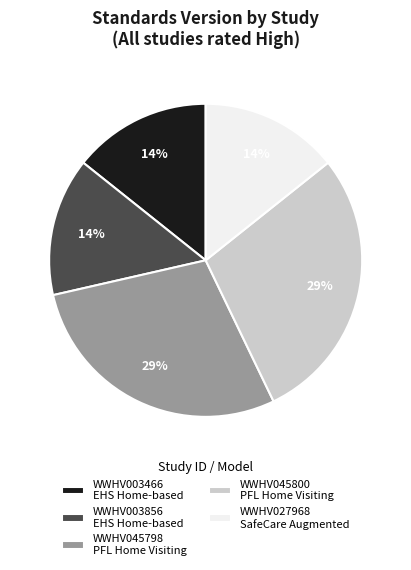

Does any single category account for the majority?

No